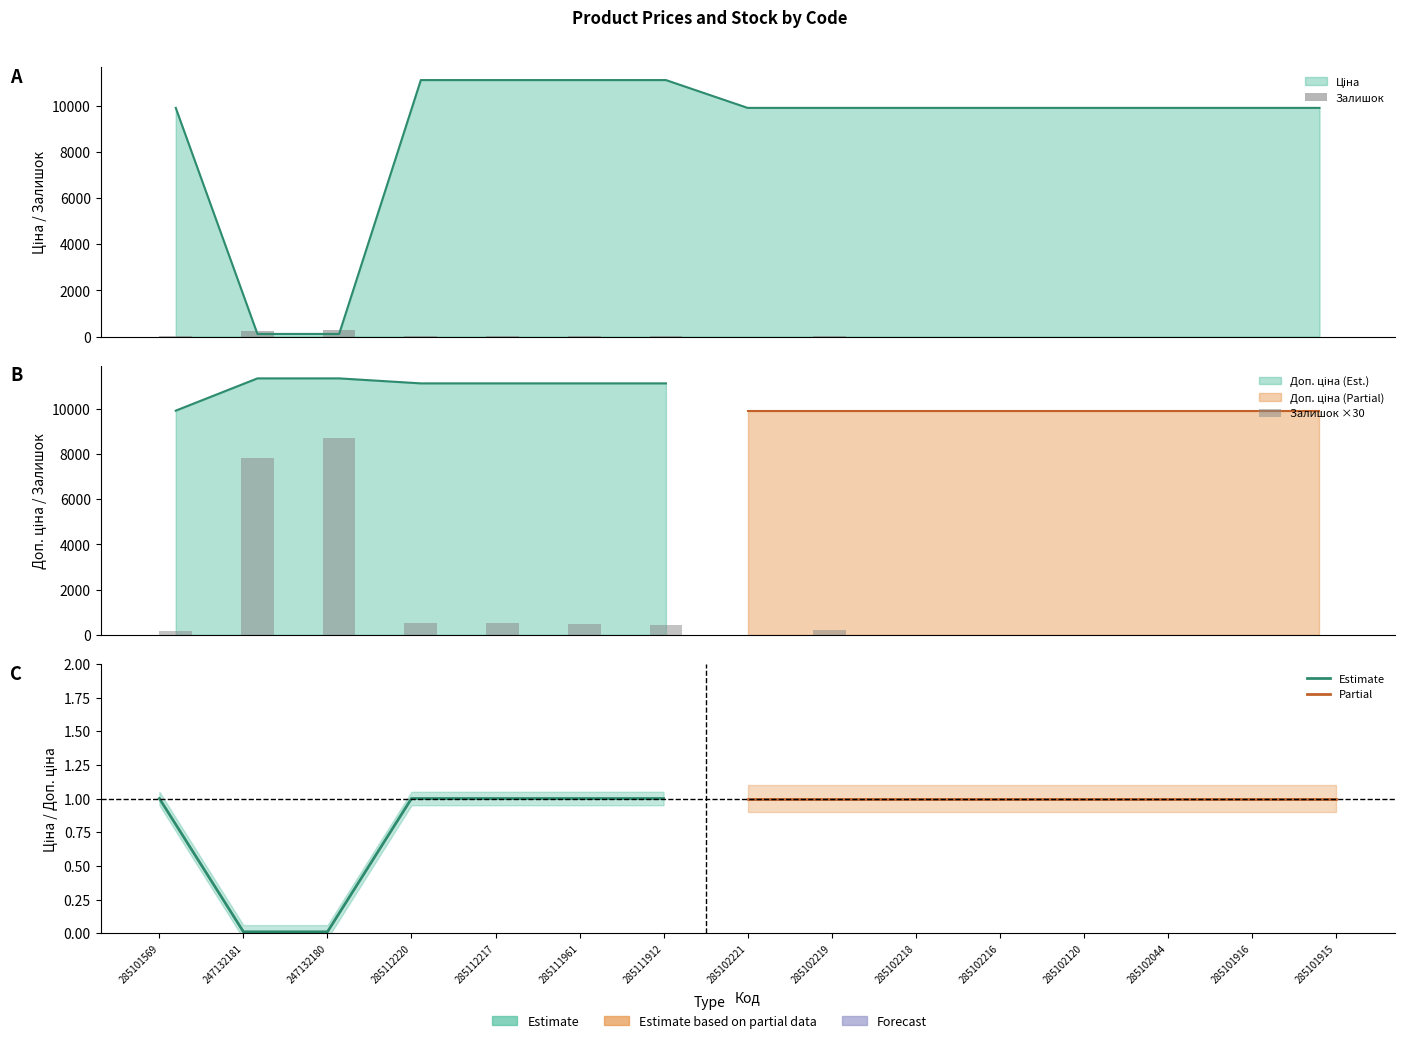

The Ціна series shows 16794.6 at 285101916. True or false?

False